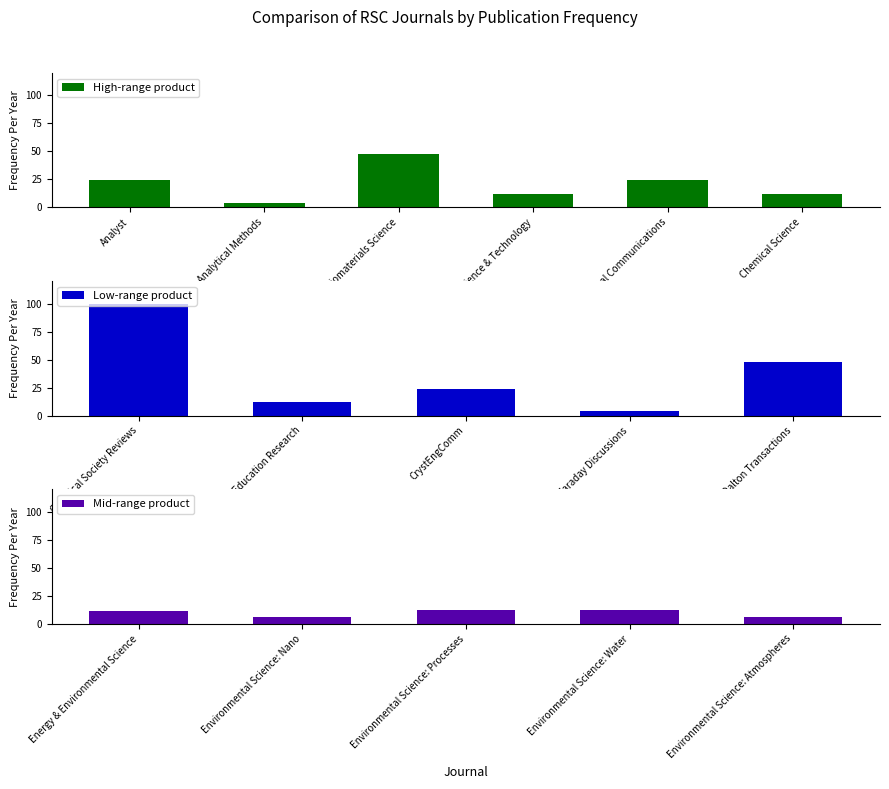

List the labels in order of value, smallest first.

Analytical Methods, Faraday Discussions, Environmental Science: Nano, Environmental Science: Atmospheres, Energy & Environmental Science, Catalysis Science & Technology, Chemical Science, Chemistry Education Research, Environmental Science: Processes, Environmental Science: Water, Analyst, Chemical Communications, CrystEngComm, Biomaterials Science, Dalton Transactions, Chemical Society Reviews